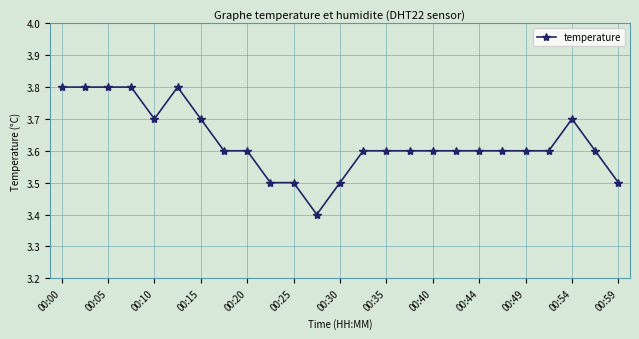

What is the value of the 13th point from the left?

3.5